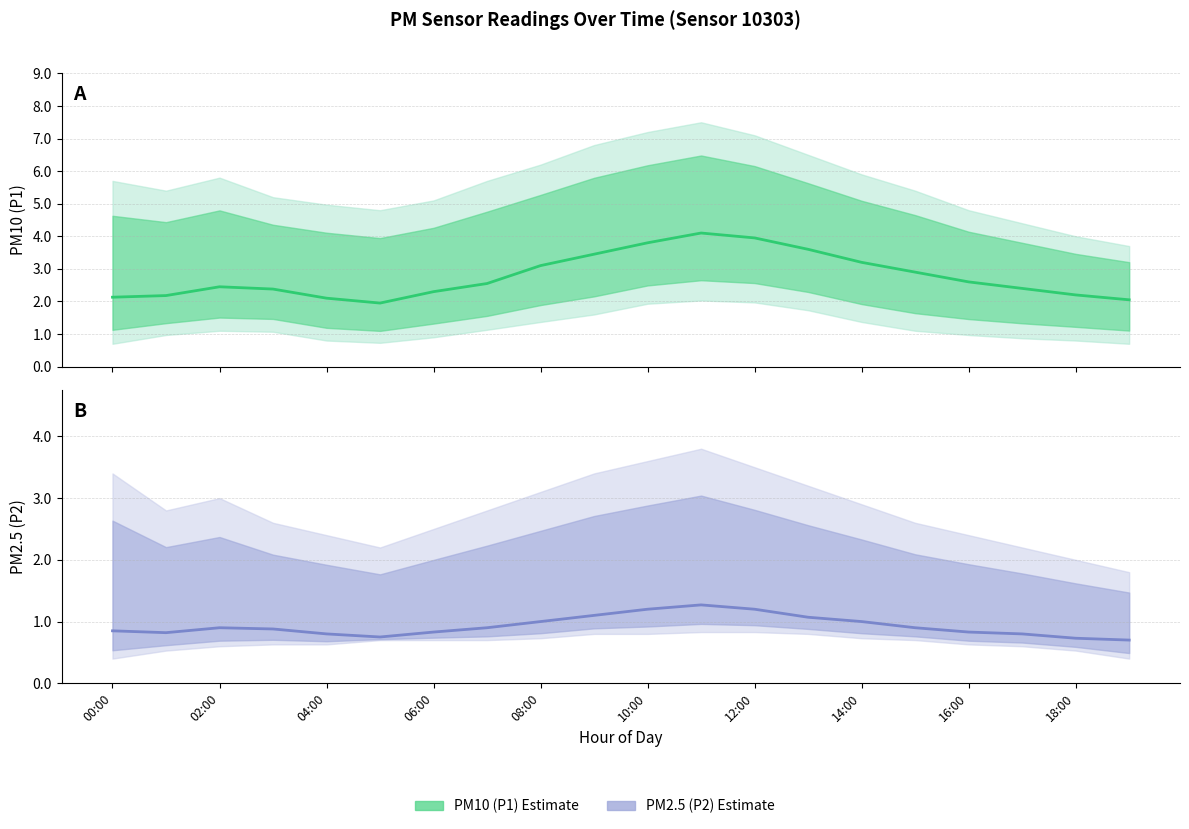

What is the value of the PM10 (P1) Estimate point at the 3rd from the left?

2.5